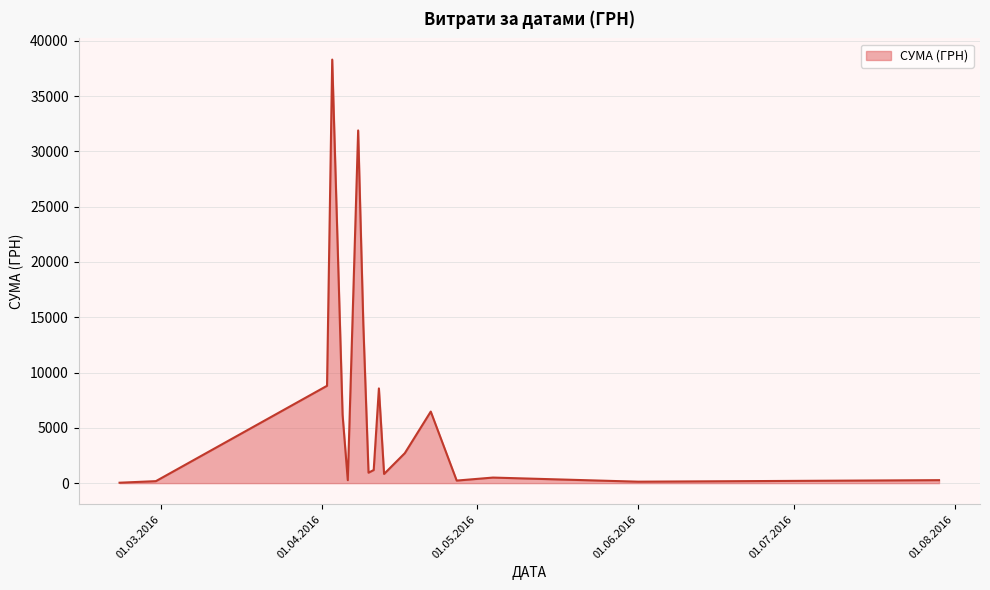

What is the difference between the maximum and minimum values?

38264.5